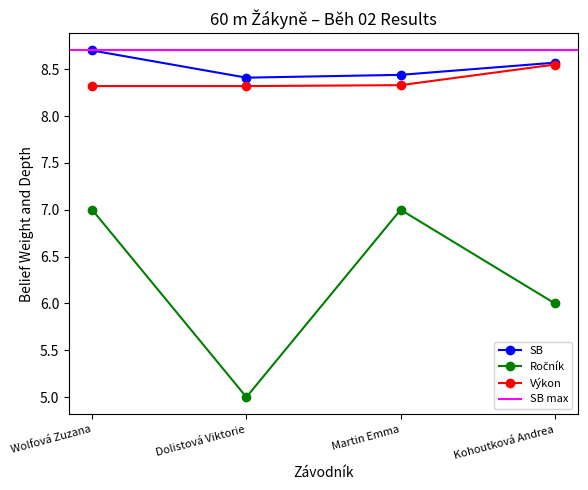

How many Výkon values are between 8 and 9?

4